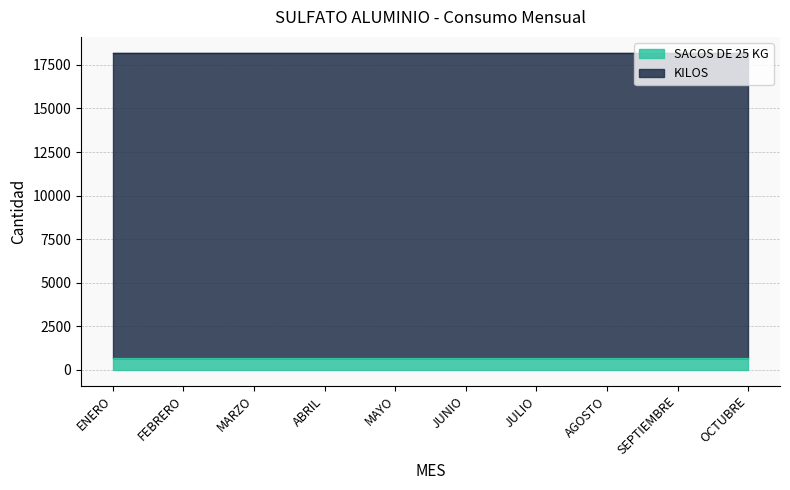

How many lines are shown in the chart?

2